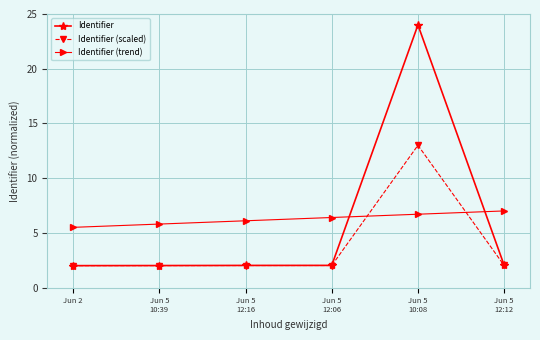

True or false: Identifier (trend) has more than 0 points higher than both neighbors.

False